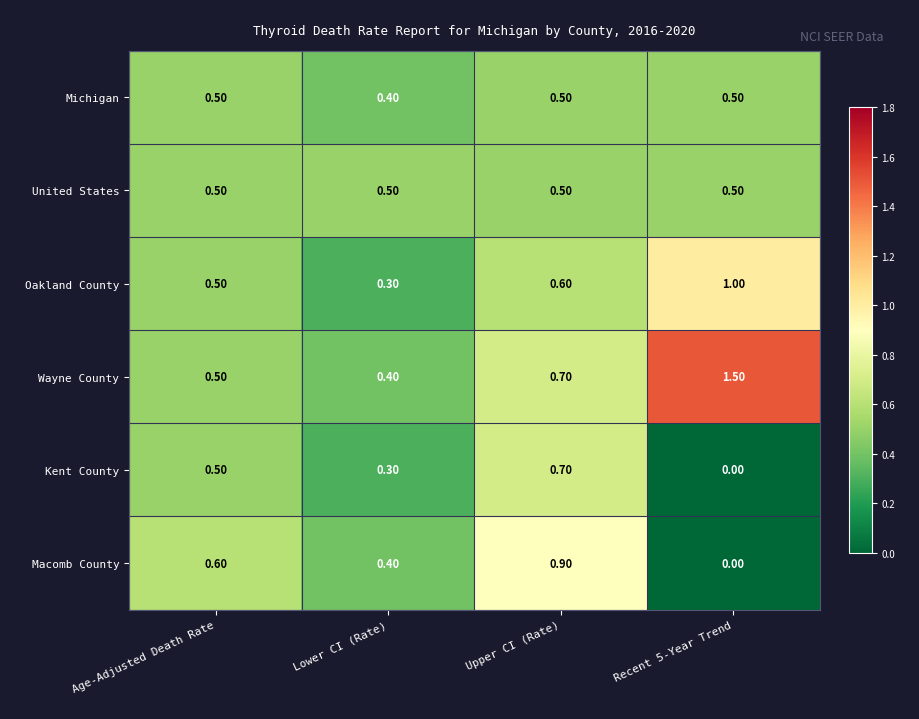

What is the difference between the highest and lowest values at Recent 5-Year Trend?

1.5